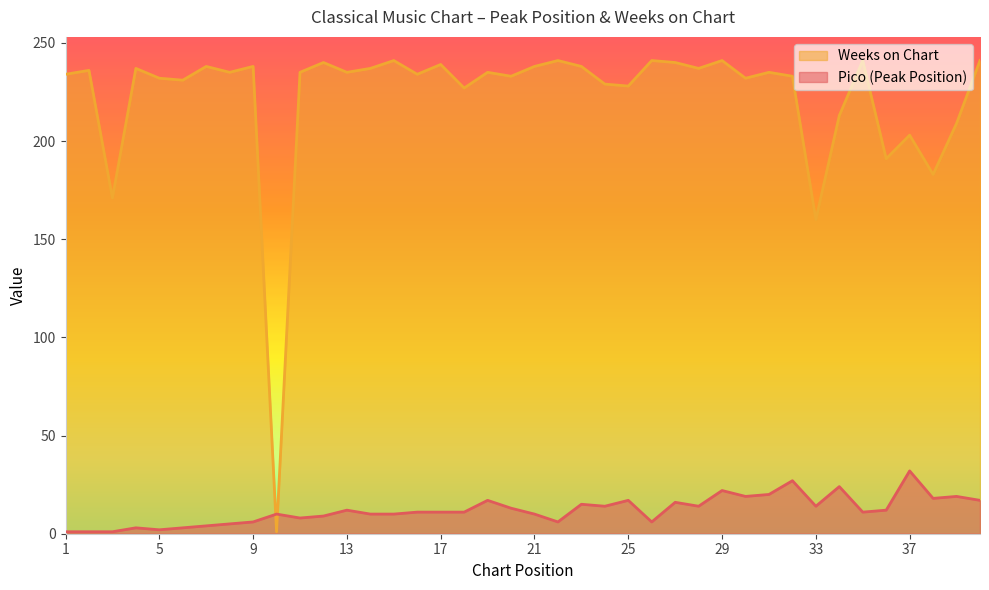

At which category does Weeks on Chart reach its first local peak?

2